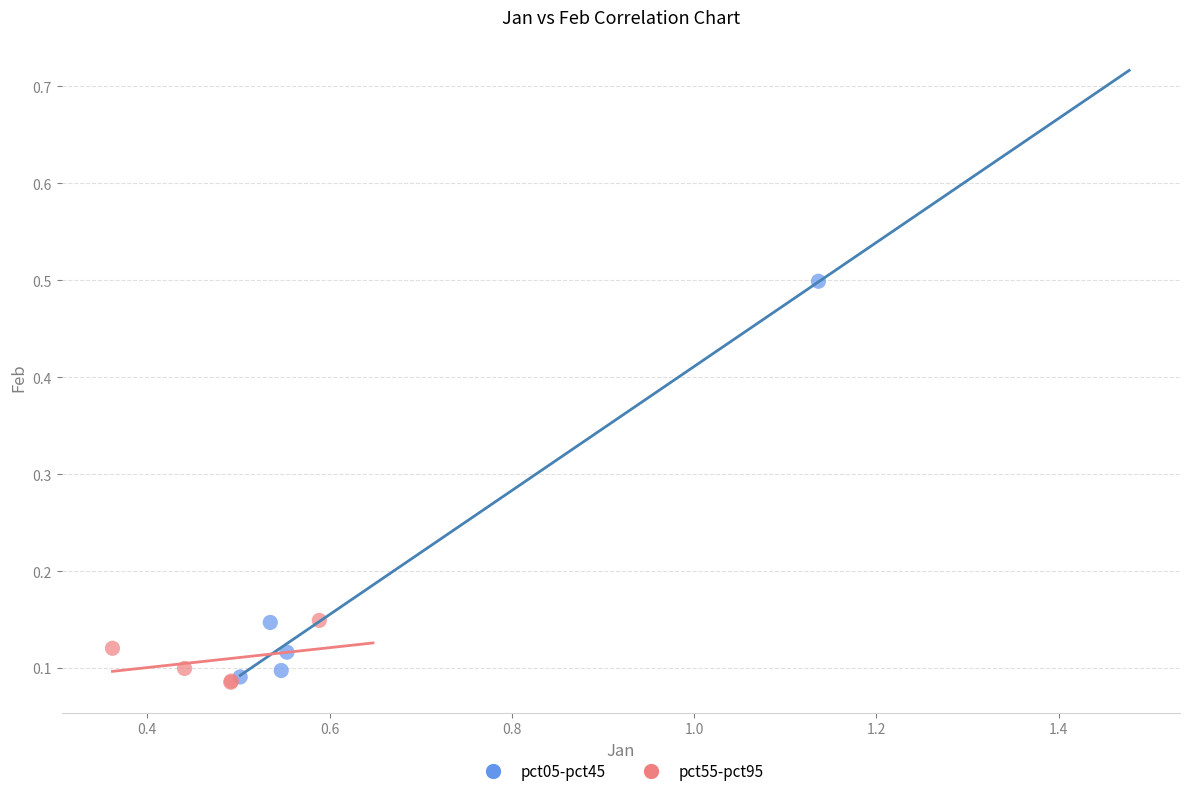

Which series reaches the maximum Y coordinate?

pct05-pct45